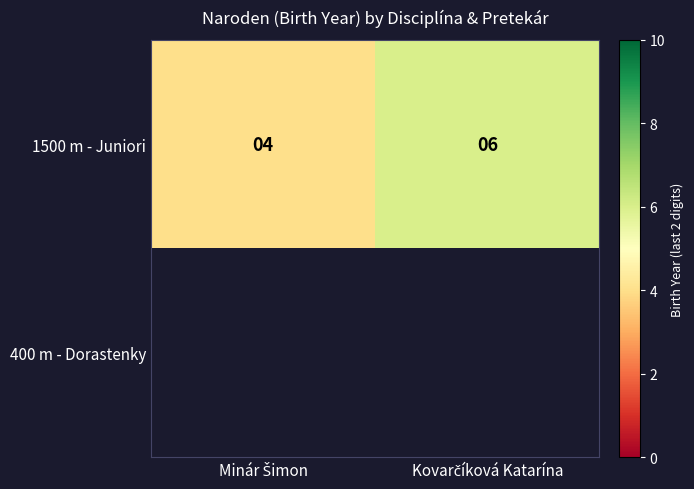

What is the highest value of the 1500 m - Juniori series?

6